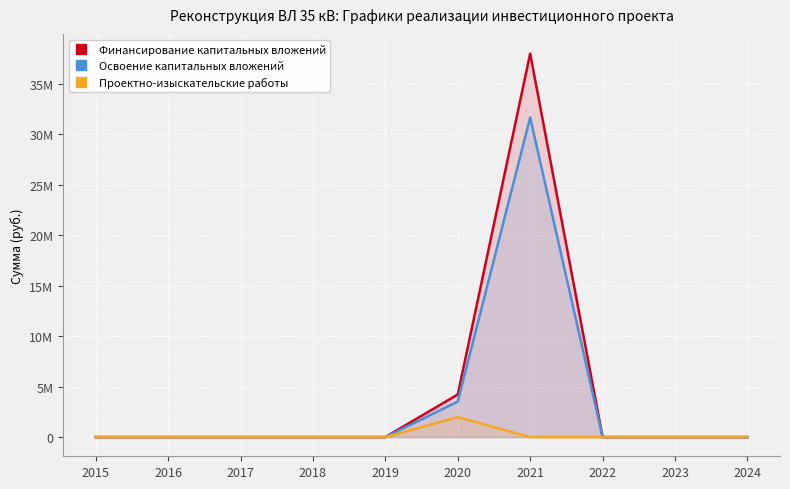

True or false: Проектно-изыскательские работы and Освоение капитальных вложений cross at least once.

False